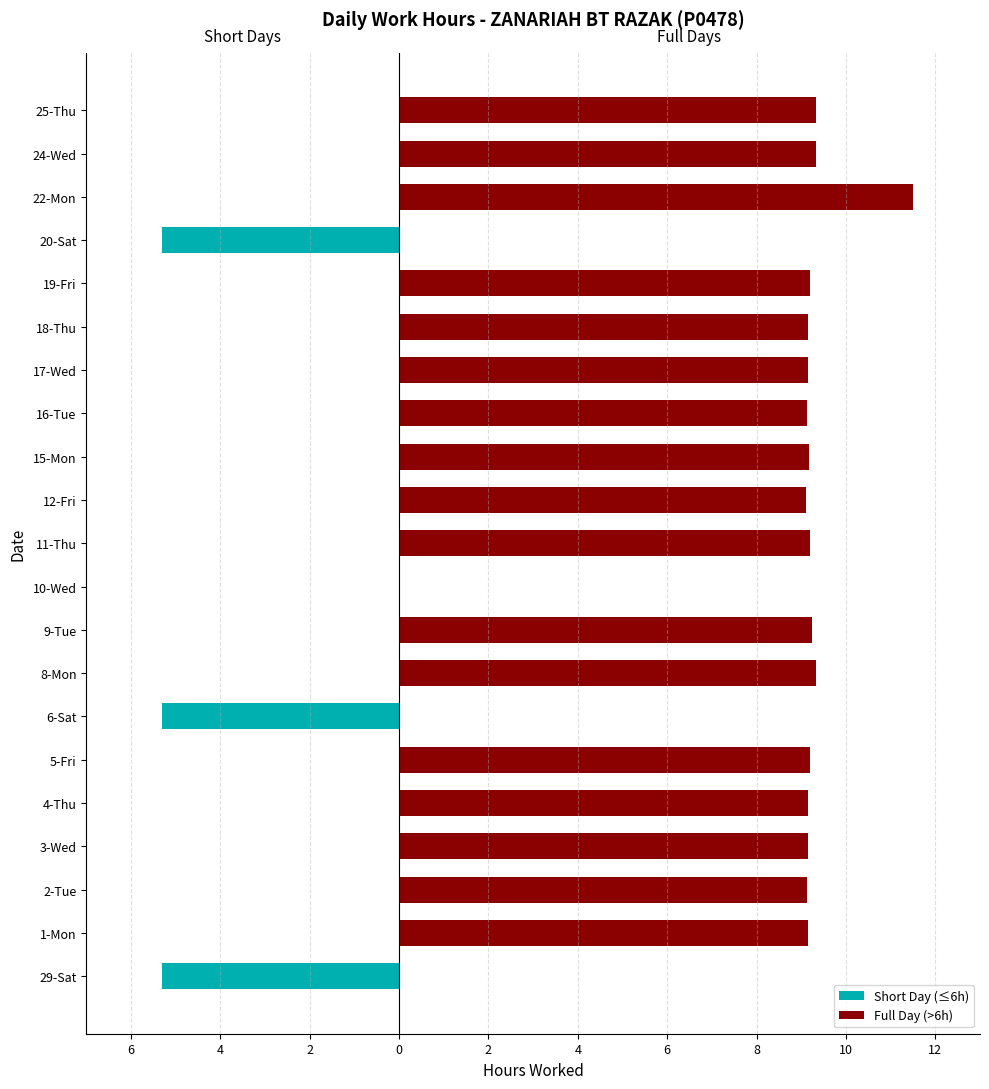

Rank the series by their average value, from highest to lowest.

Full Day (>6h), Short Day (≤6h)